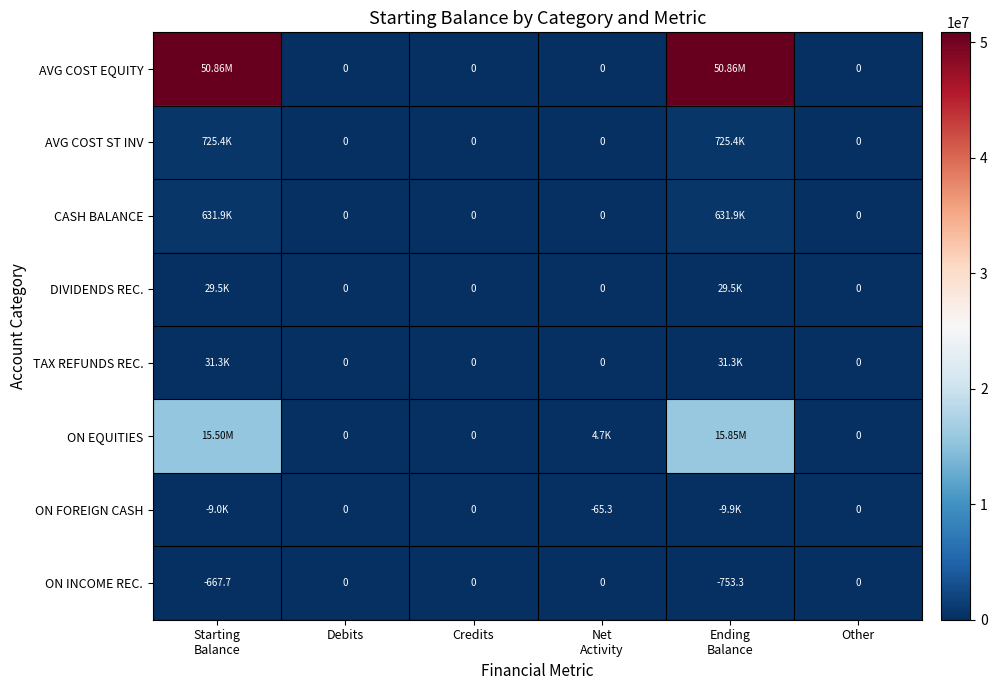

How many data points does each series have?

6